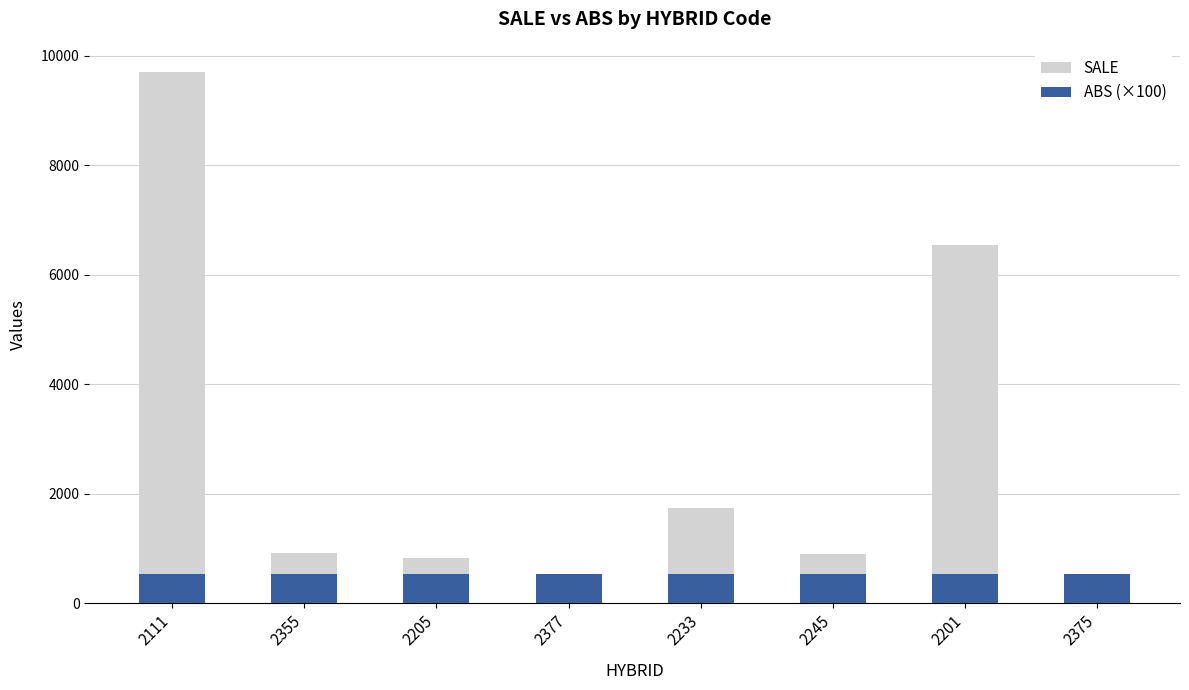

Count the number of categories in the chart.

8